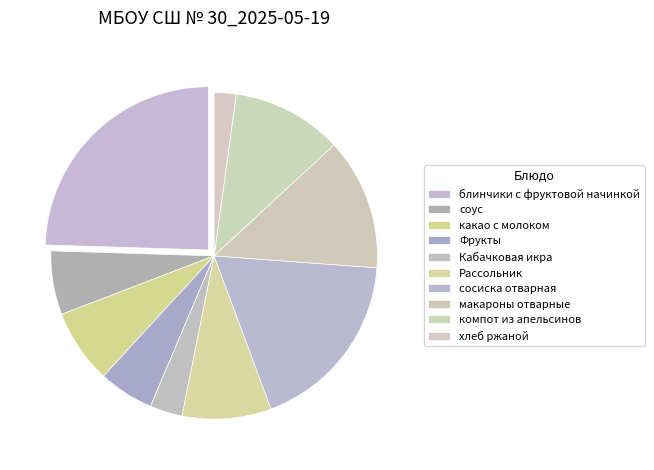

How many slices are in this pie chart?

10